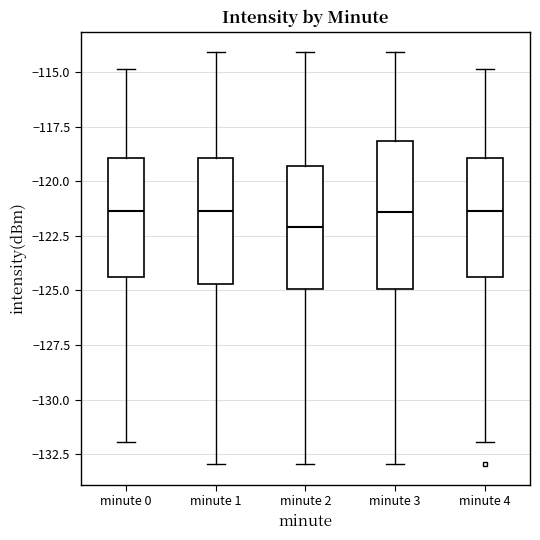

Where is the upper edge of the box for minute 4 on the y-axis? The values are not printed on the chart, so give them approximately, as read against the axis.

-119.0